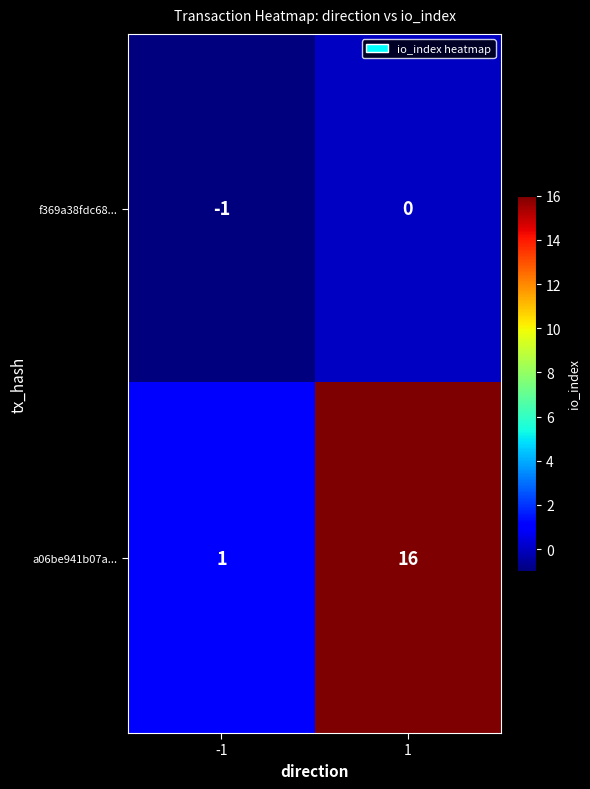

What is the sum of all a06be941b07a... values?

17